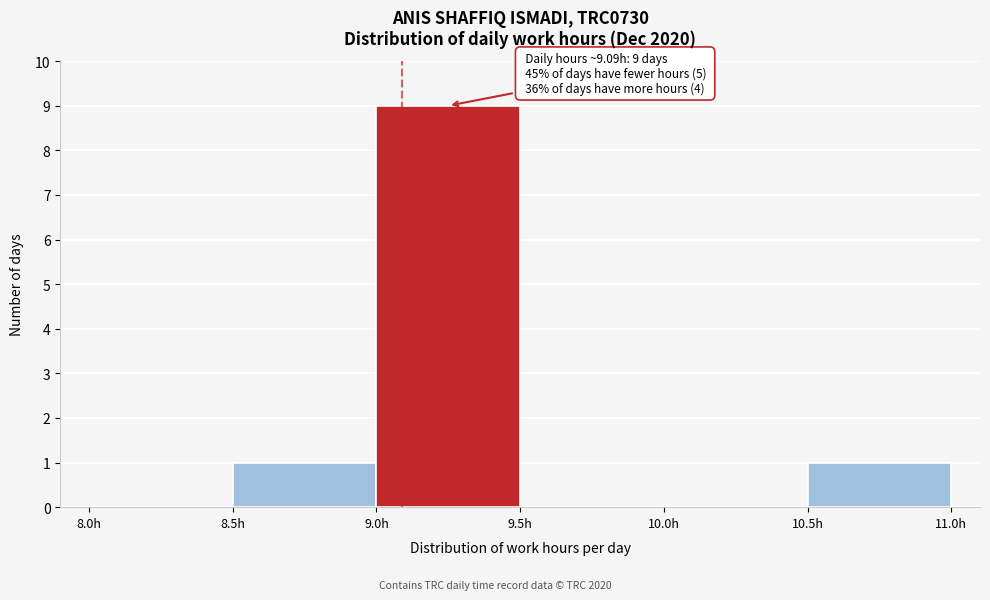

Which range on the x-axis has the tallest bar?

9.0 to 9.5